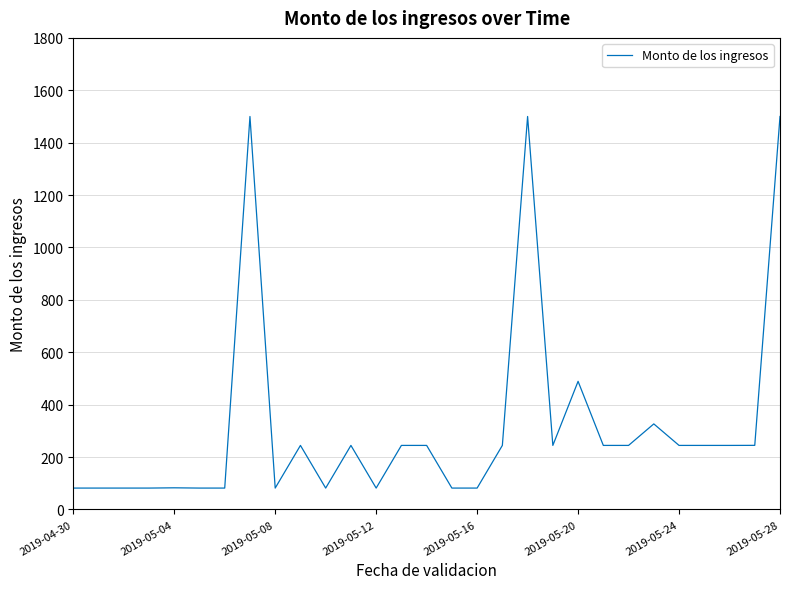

How many values exceed 244?

17